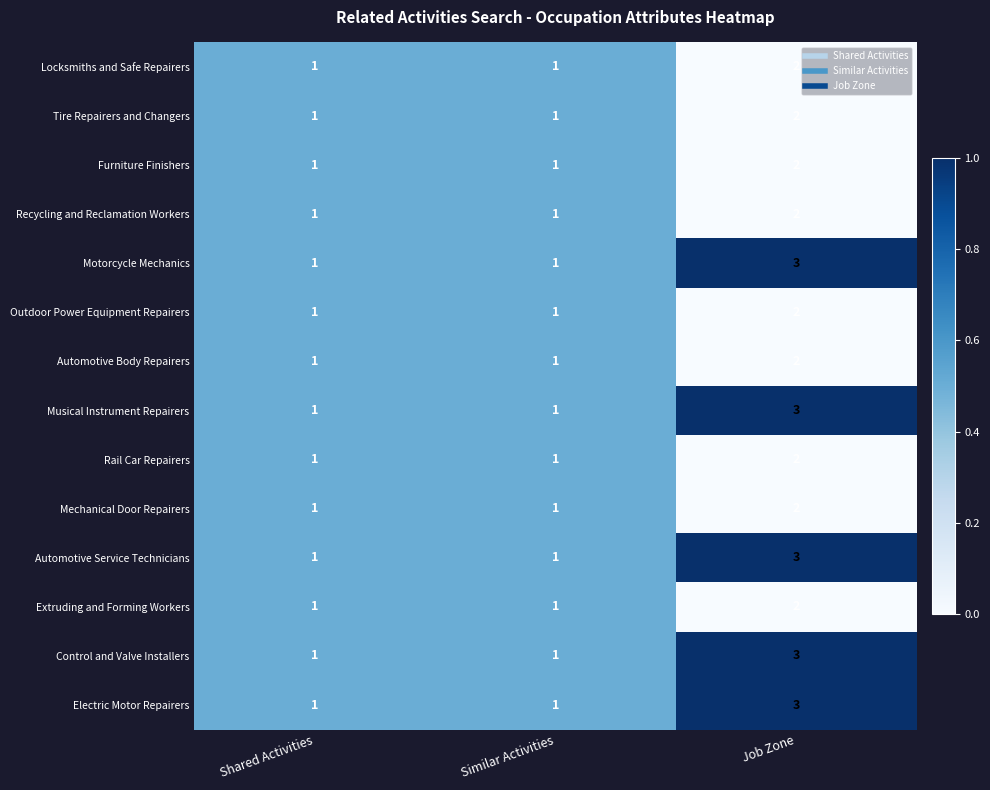

At which category is the sum across all series the highest?

Job Zone